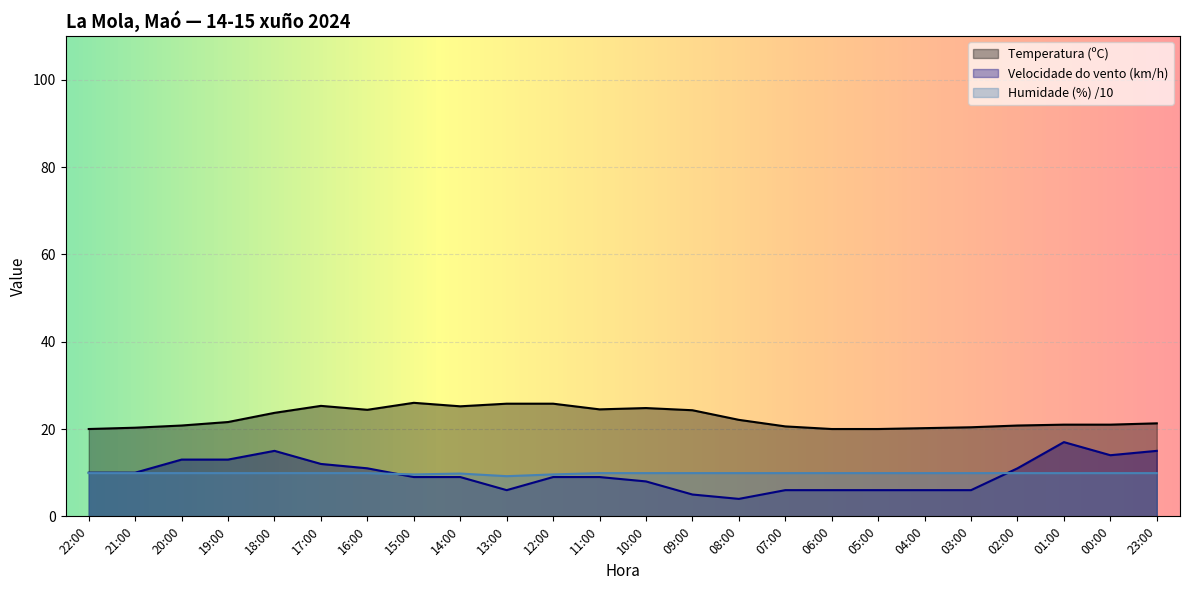

How many data points in Temperatura (ºC) are less than 21?

9